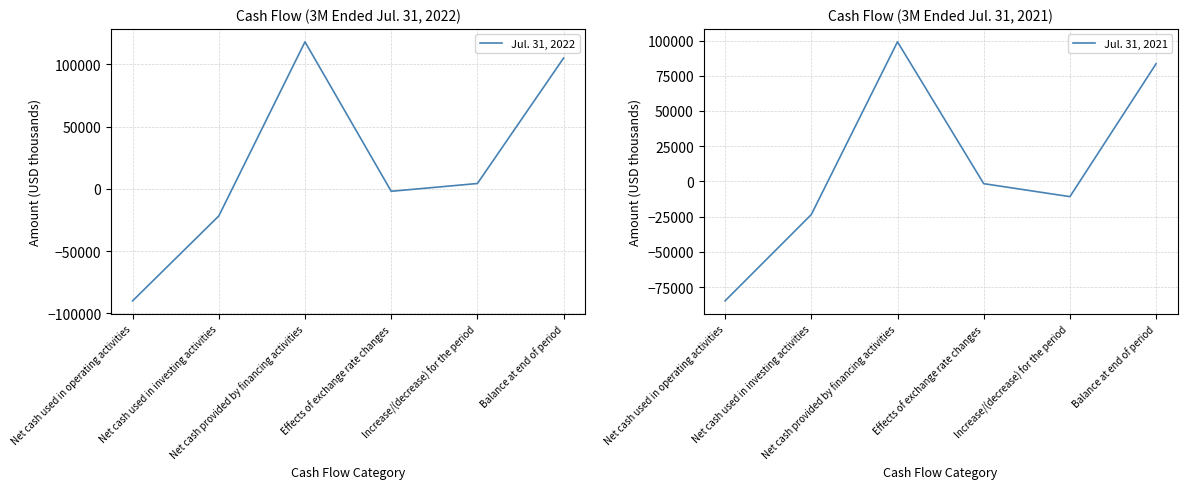

Is it true that Jul. 31, 2021 equals -53198 at Net cash used in operating activities?

False